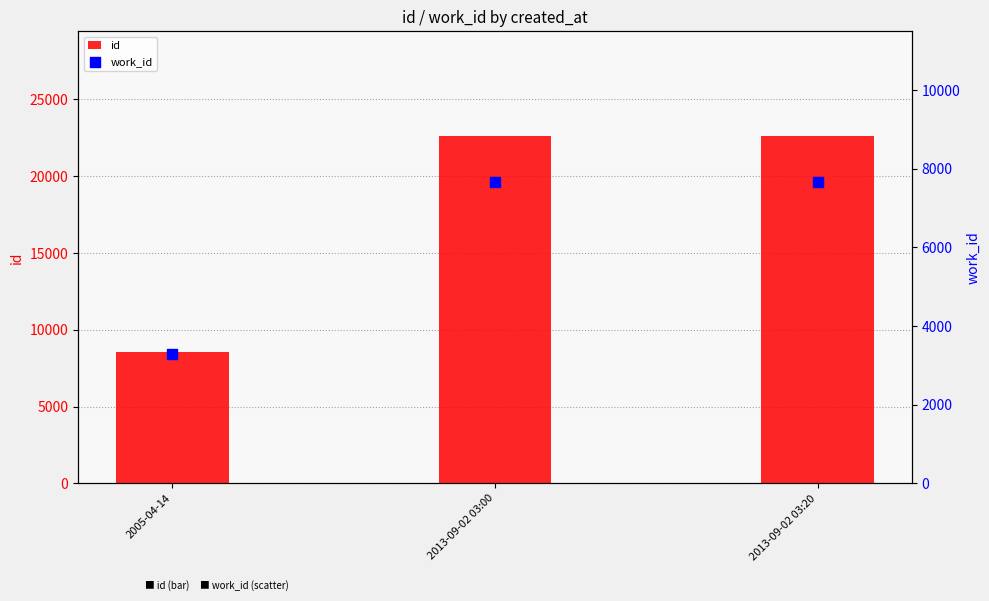

What are all the series names shown in the legend?

id, work_id